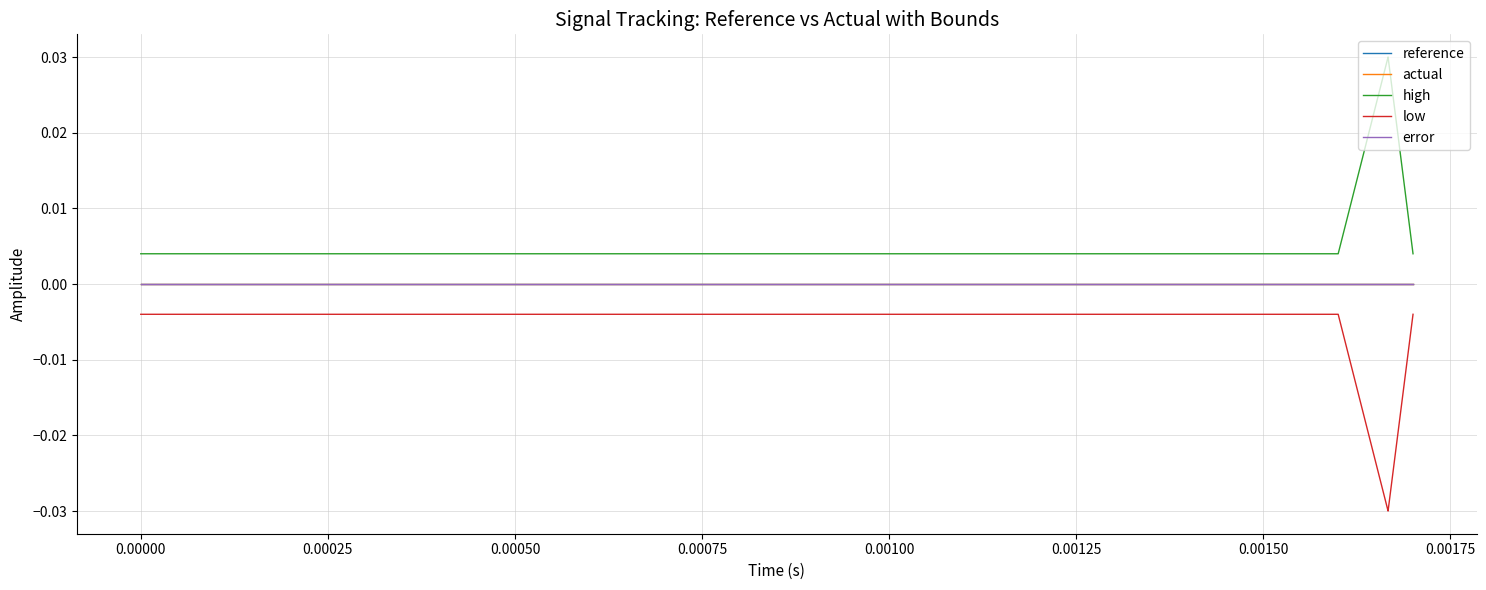

True or false: low and high cross at least once.

False